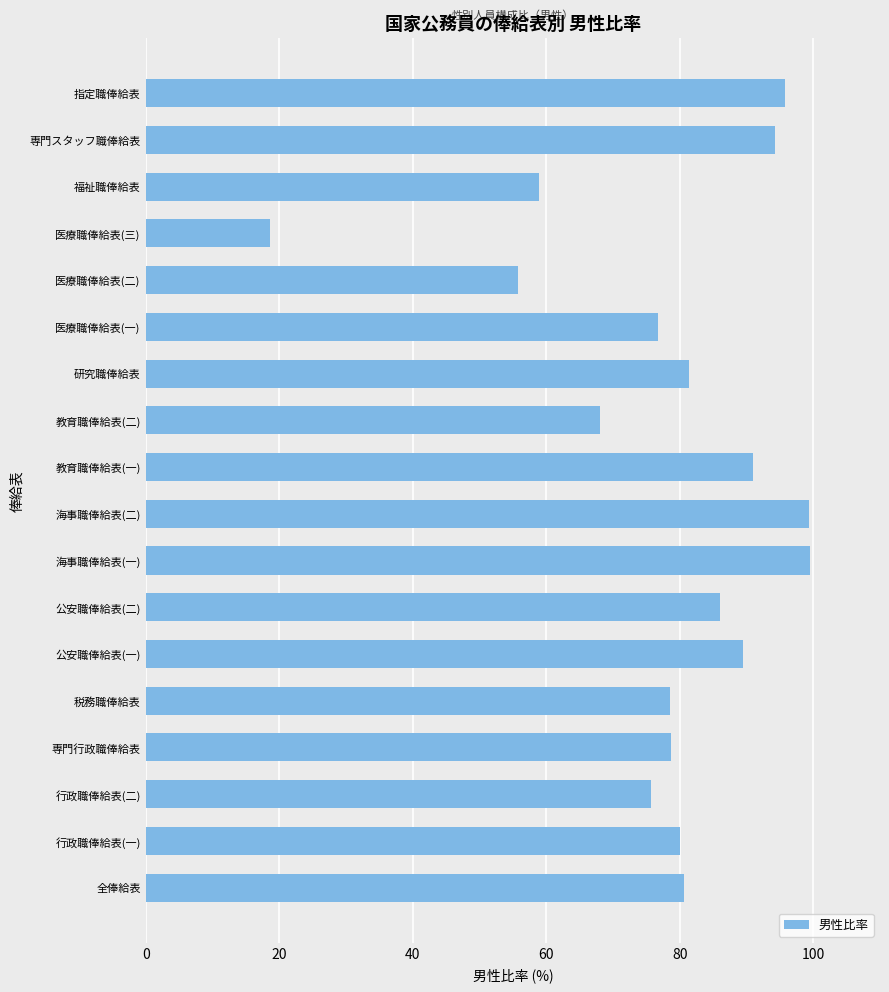

Count the number of data series in this chart.

1